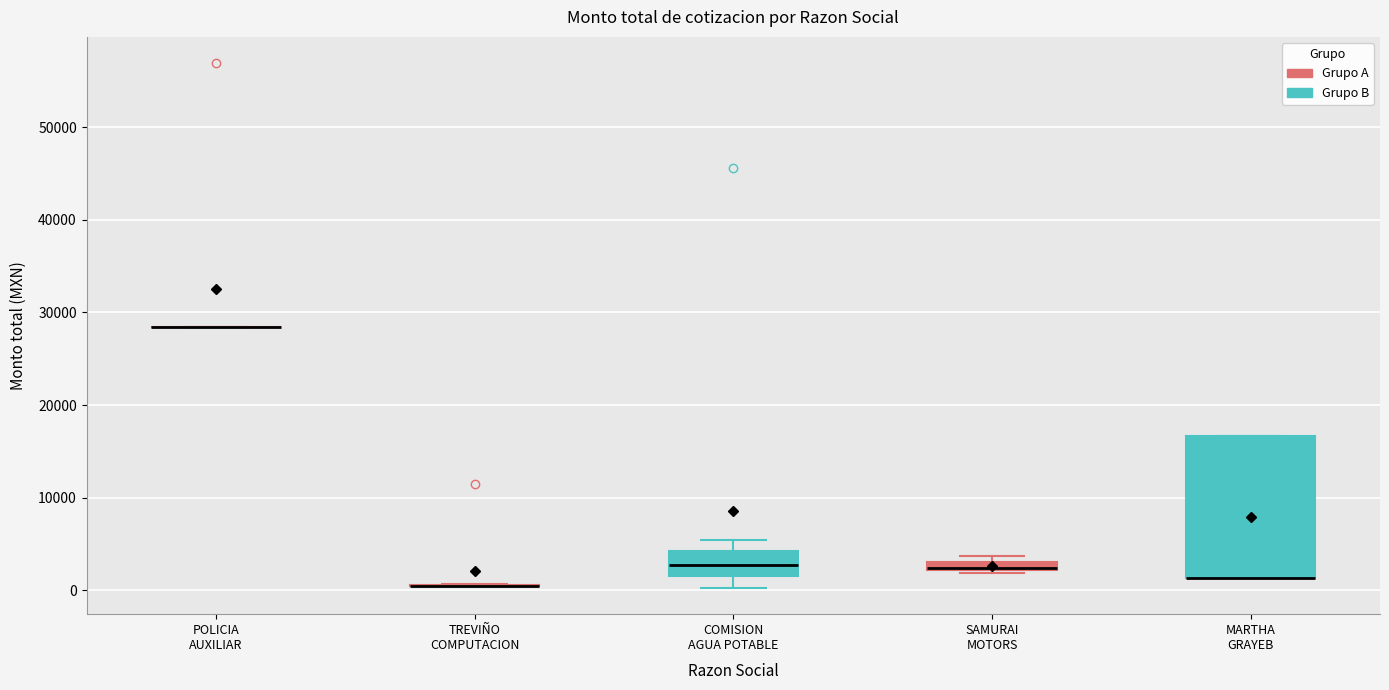

Which box is the tallest, from its lower edge to its upper edge?

MARTHA GRAYEB